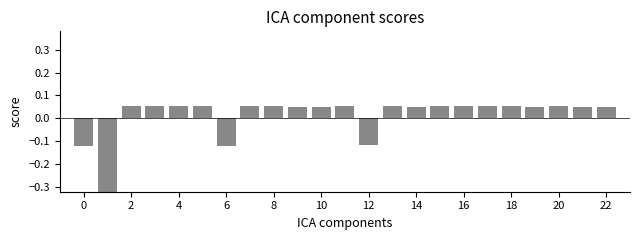

Count the number of values greater than 0.

19